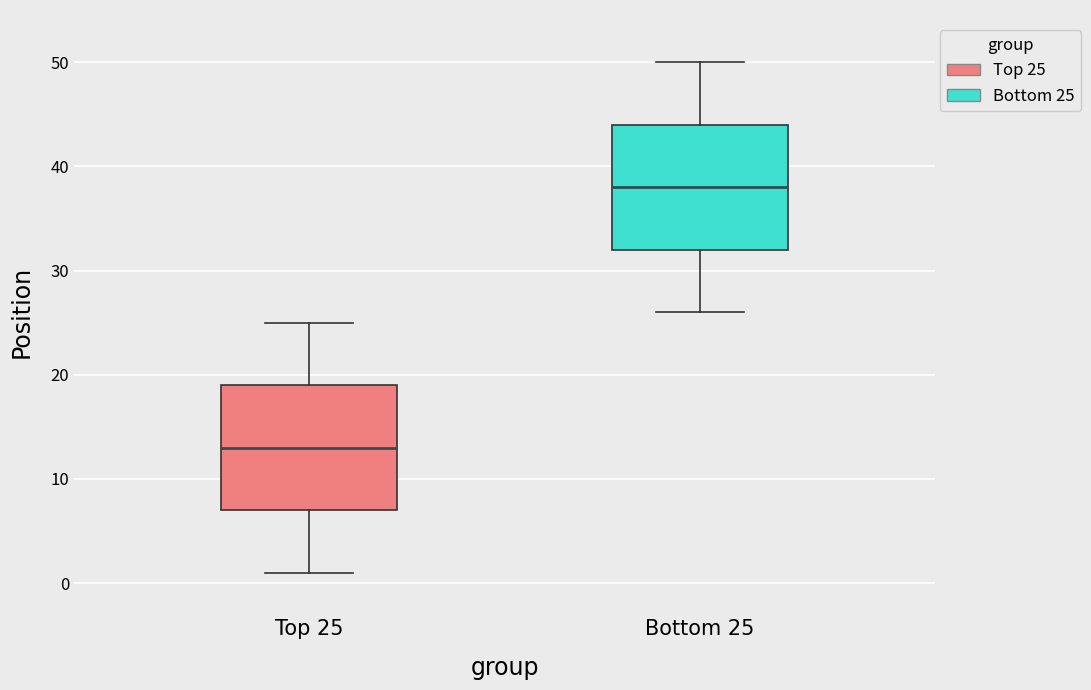

Reading left to right, transcribe this box plot: for each box, give where its median line is, the range the box spans, and where its two whiskers end, as read against the y-axis. The values are not printed on the chart, so give them approximately, as read against the axis.

Top 25: median 13, box 7 to 19, whiskers 1 to 25
Bottom 25: median 38, box 32 to 44, whiskers 26 to 50